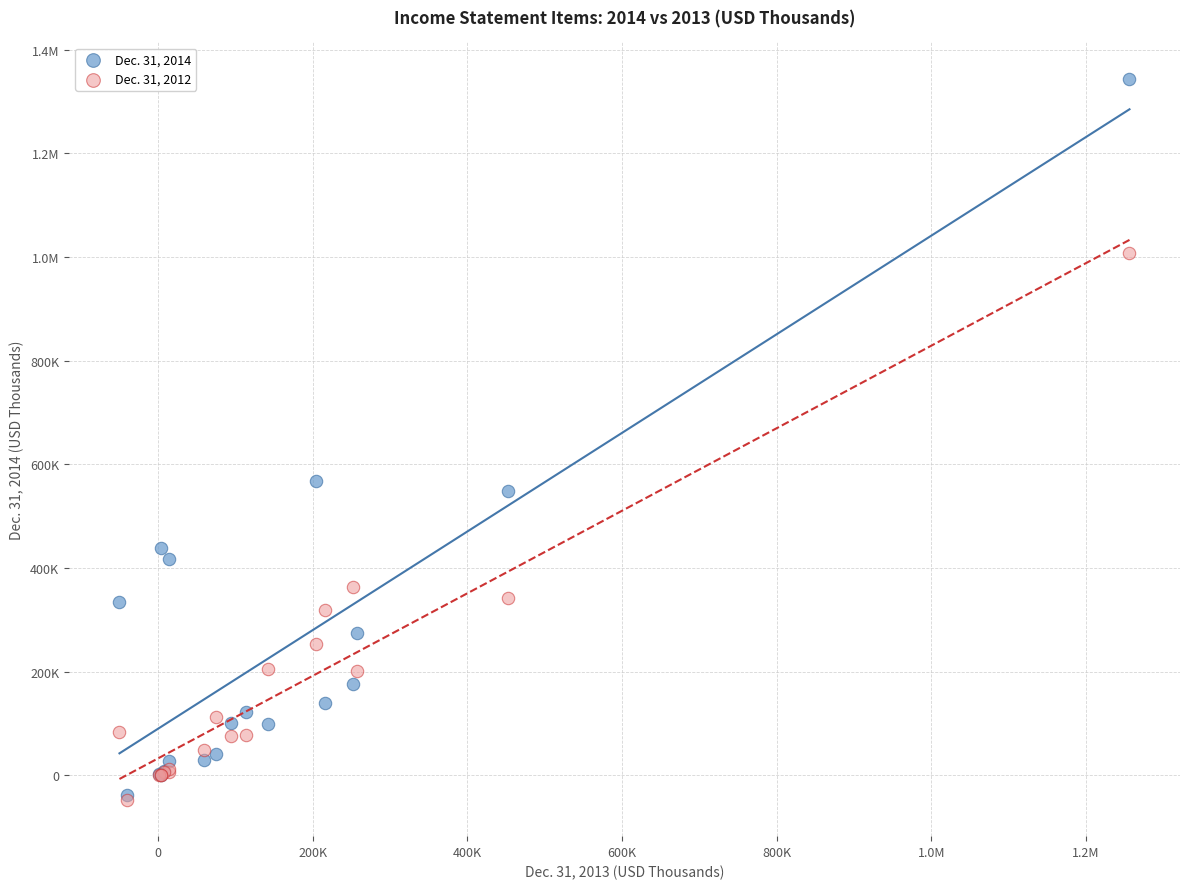

What are all the series names shown in the legend?

Dec. 31, 2014, Dec. 31, 2012